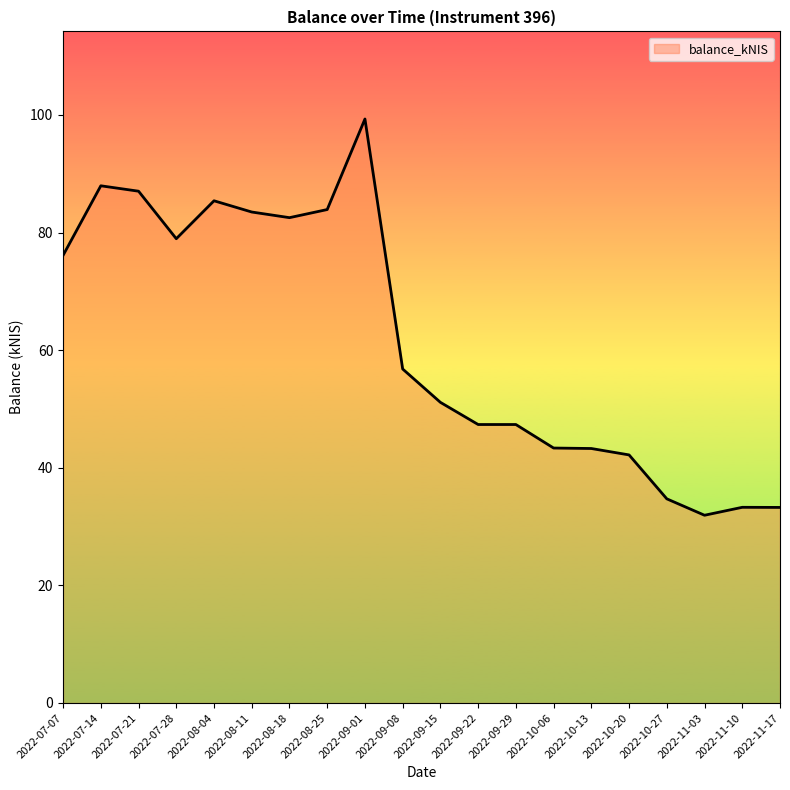

What is the greatest value displayed?

99.3